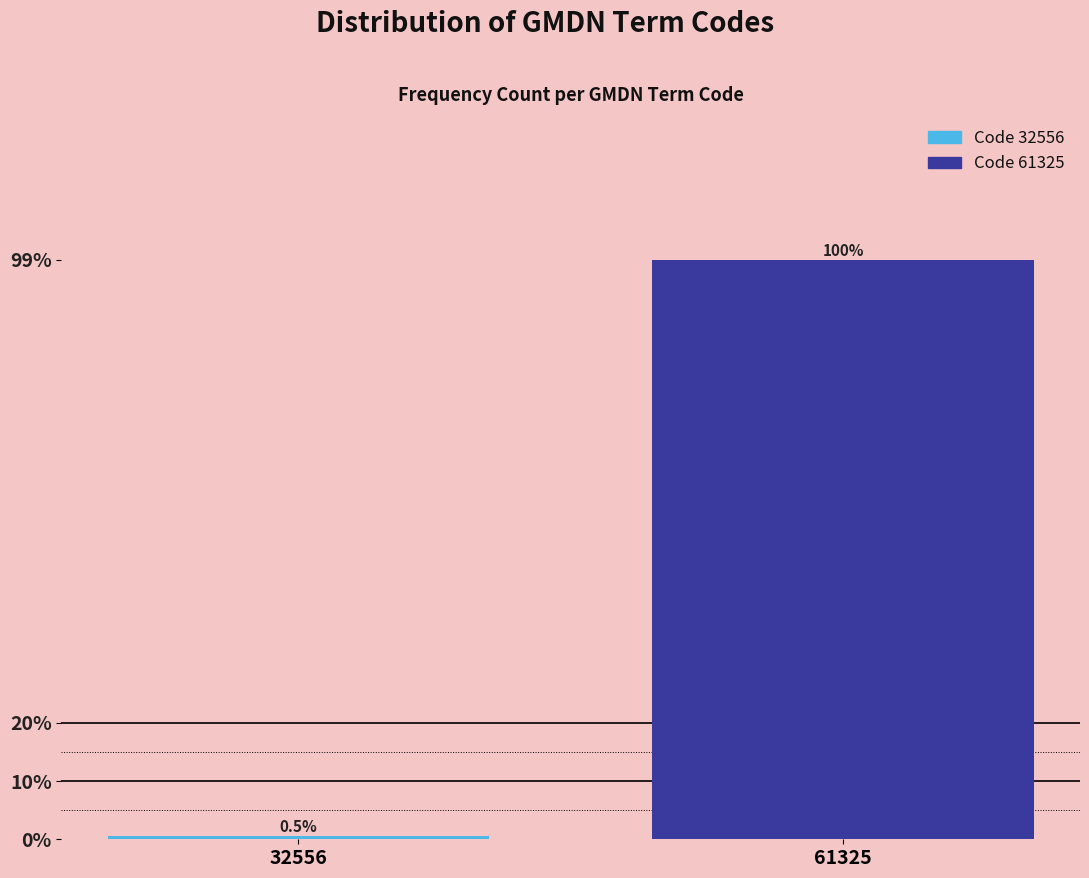

Does the chart contain any negative values?

No